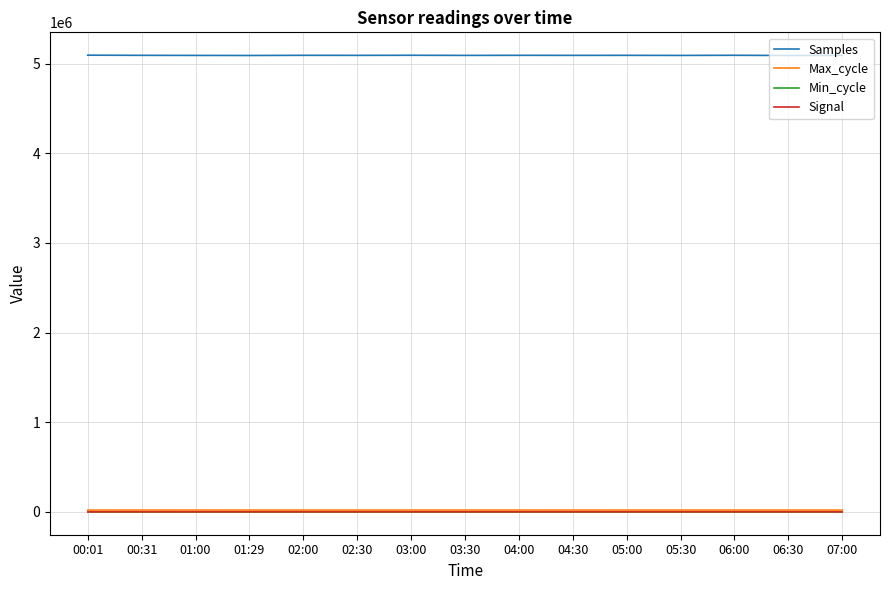

At how many categories does at least one series exceed 5064367?

15